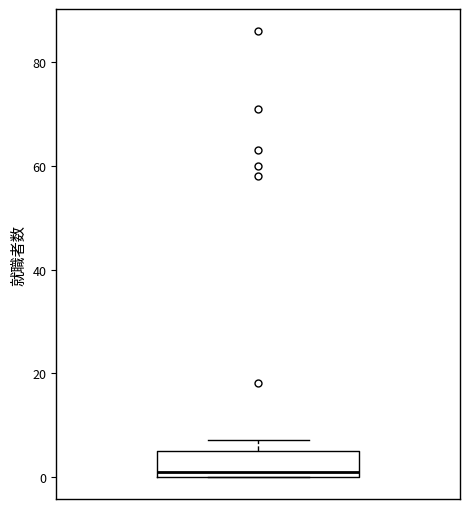

Where is the lower edge of the box on the y-axis? The values are not printed on the chart, so give them approximately, as read against the axis.

0